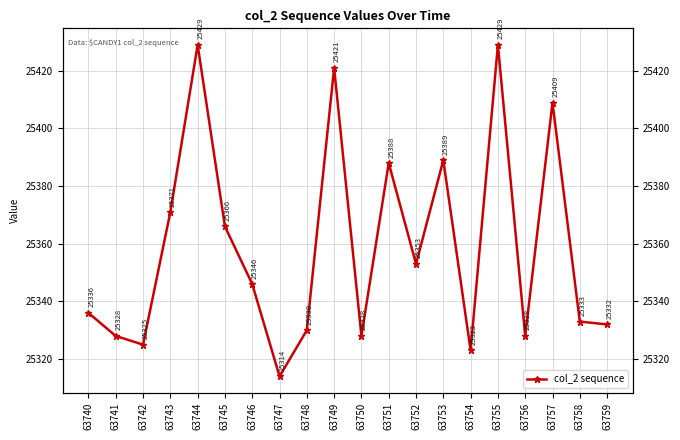

The chart shows a value of 25388 at 63751. True or false?

True